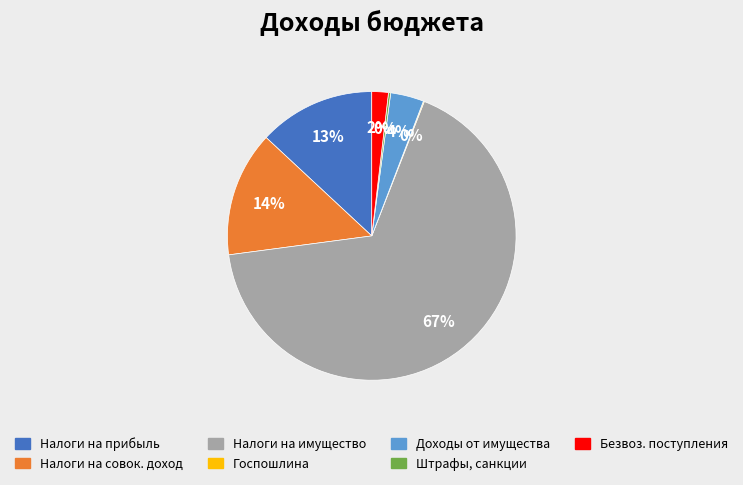

Do Доходы от имущества and Налоги на совок. доход together represent more than half of the pie?

No